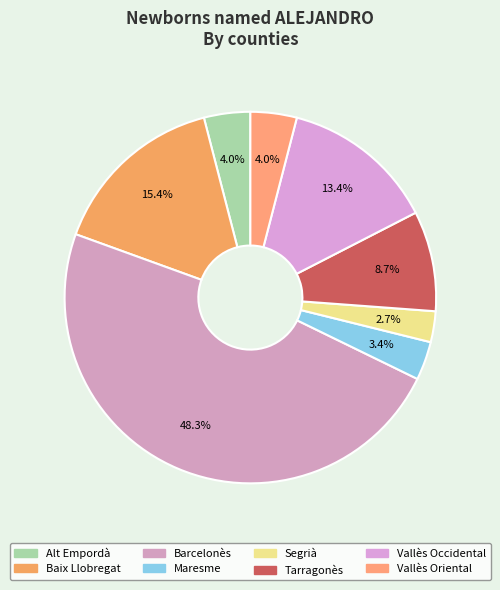

How many segments does this pie chart have?

8